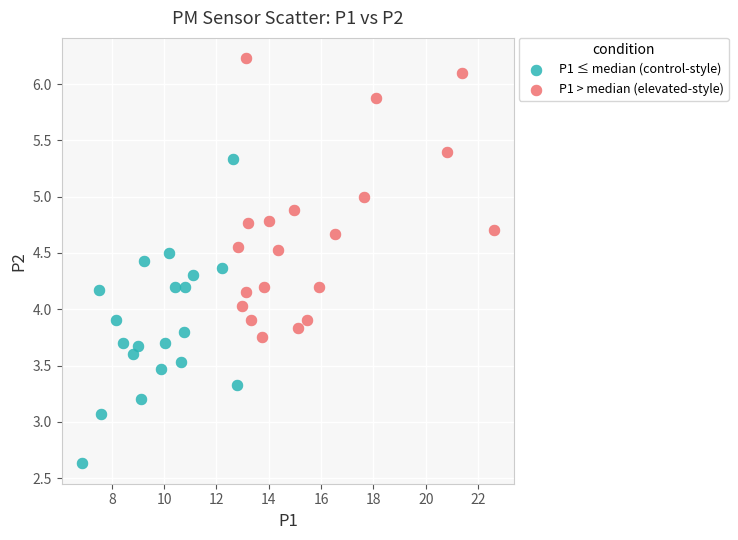

Which series has the widest spread of Y values?

P1 ≤ median (control-style)